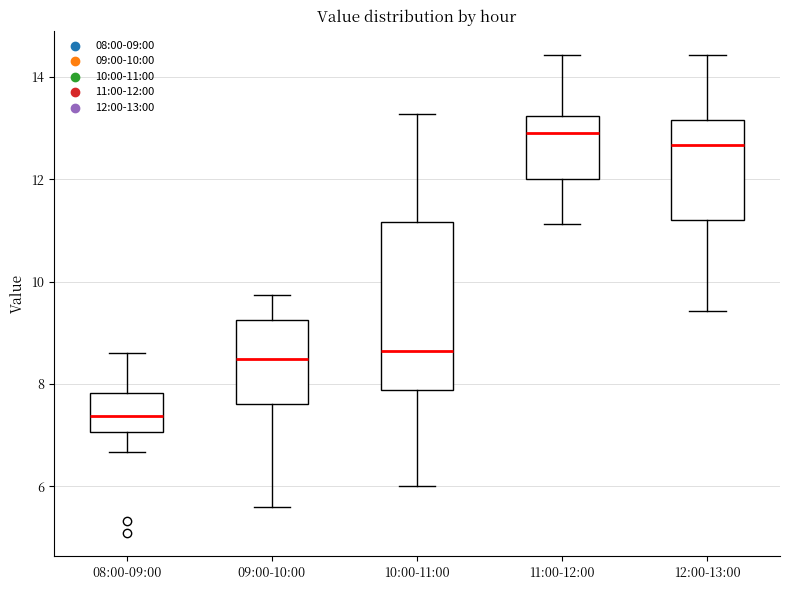

Which box has the highest median line?

11:00-12:00